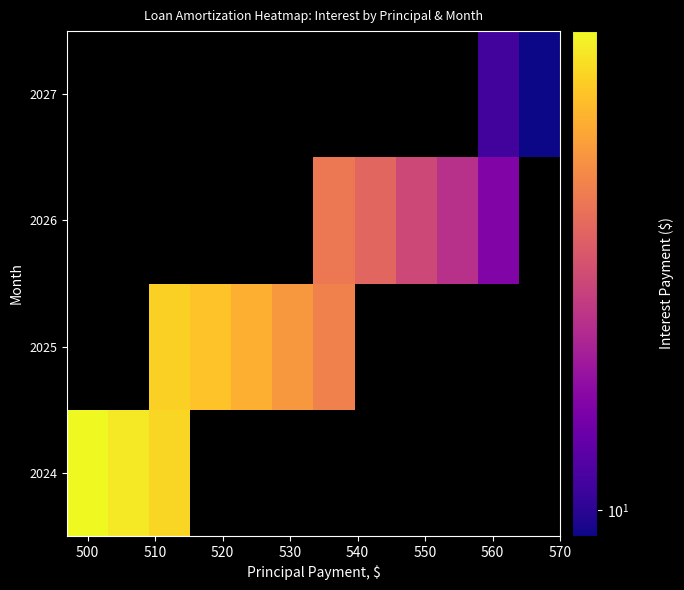

What is the highest value of the 2024 series?

76.1